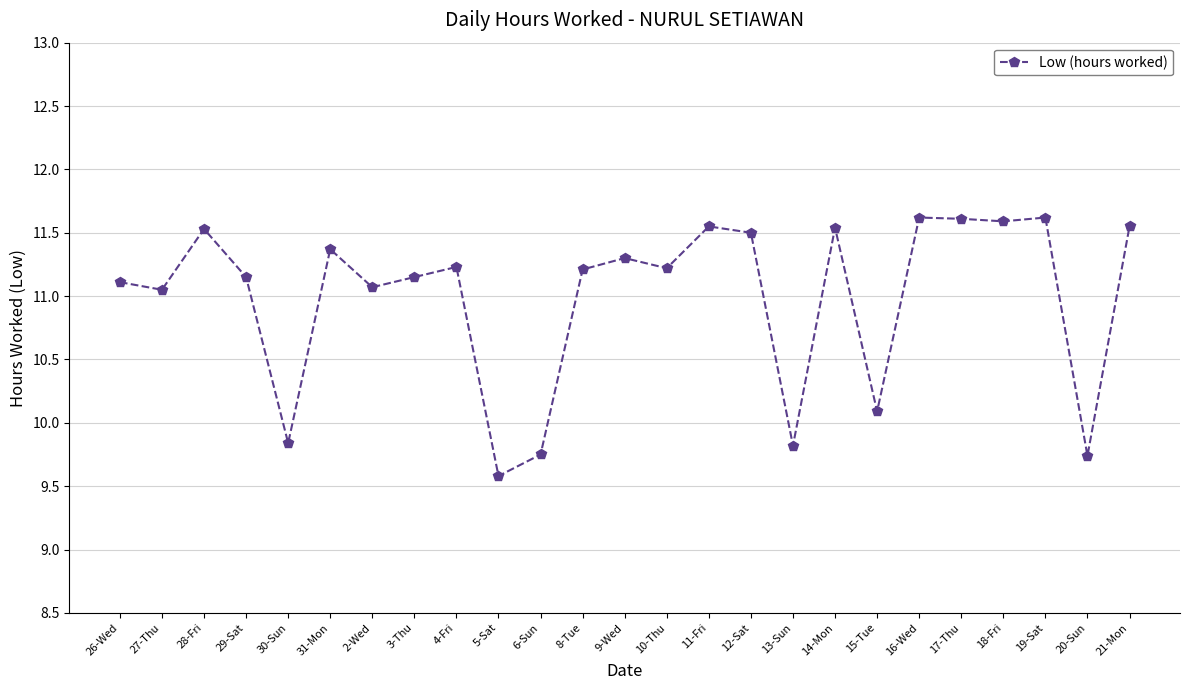

What position from the left is 14-Mon?

18